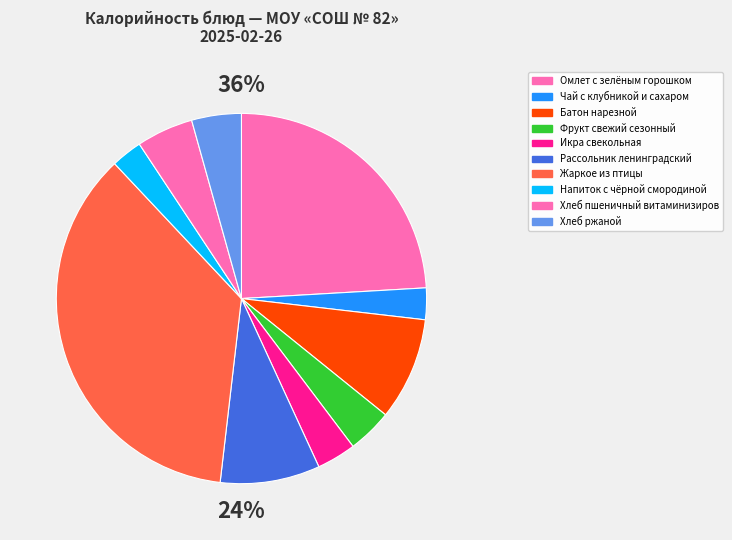

Is Рассольник ленинградский the majority of the pie?

No